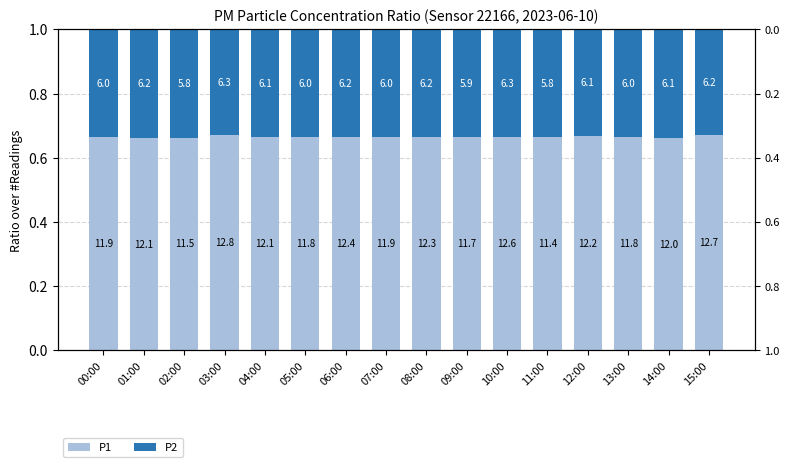

Reading left to right, transcribe all the data shown in this chart.

P1: 0.7	0.7	0.7	0.7	0.7	0.7	0.7	0.7	0.7	0.7	0.7	0.7	0.7	0.7	0.7	0.7
P2: 0.3	0.3	0.3	0.3	0.3	0.3	0.3	0.3	0.3	0.3	0.3	0.3	0.3	0.3	0.3	0.3